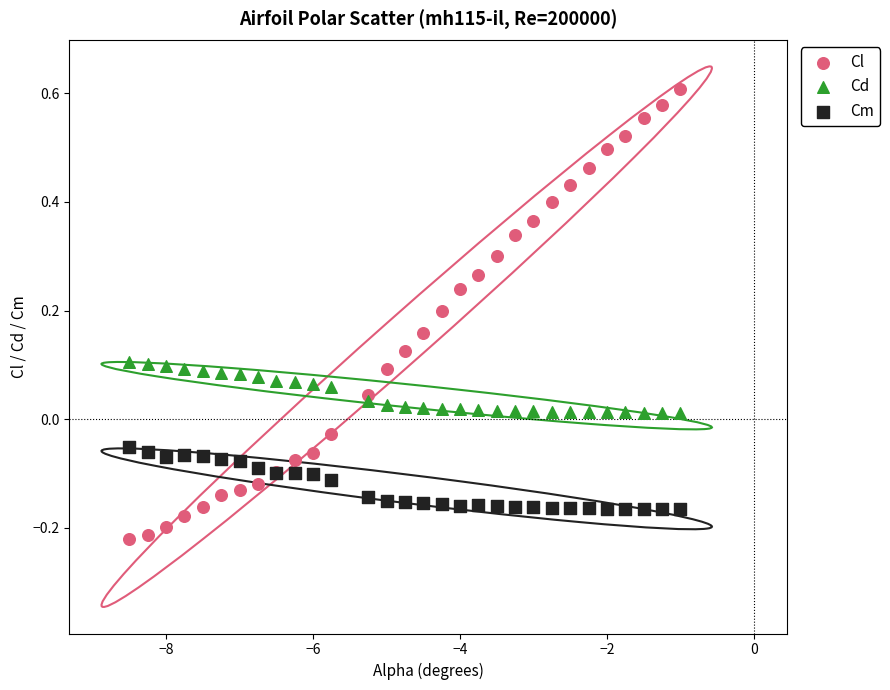

Which series contains the lowest Y value?

Cl